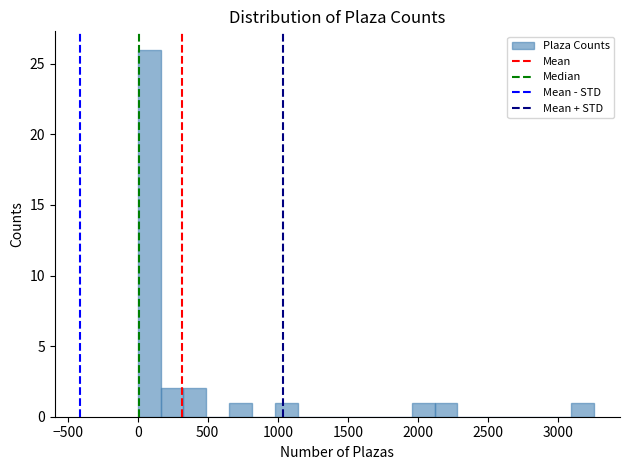

Around what value on the x-axis is the tallest bar? Give the approximate position of its centre, as read against the axis.

100